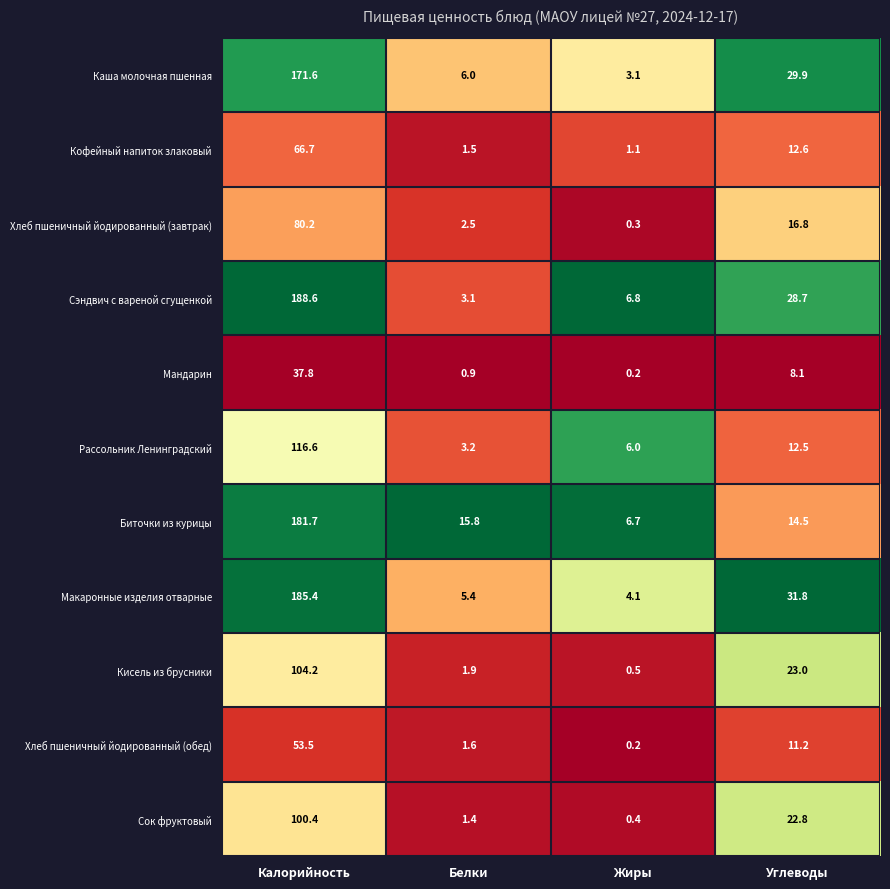

How many distinct data groups are displayed?

11